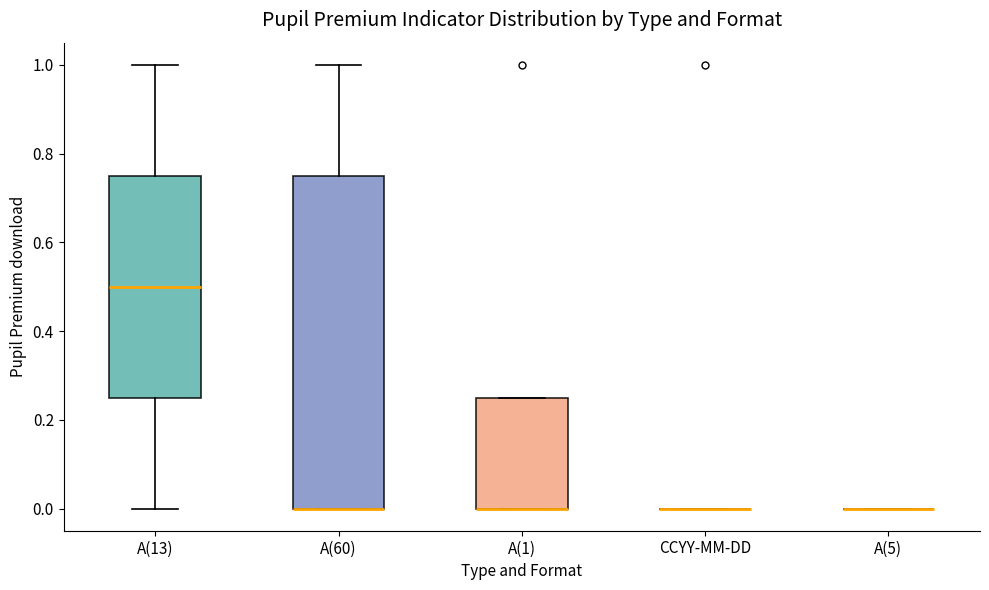

Reading left to right, read every box against the y-axis: the position of its median line, the range the box covers, and the ends of its whiskers. The values are not printed on the chart, so give them approximately, as read against the axis.

A(13): median 0.50, box 0.26 to 0.76, whiskers 0.00 to 1.00
A(60): median 0.00 (drawn on the box's lower edge), box 0.00 to 0.76, whiskers 0.00 to 1.00
A(1): median 0.00 (drawn on the box's lower edge), box 0.00 to 0.26, whiskers 0.00 to 0.26
CCYY-MM-DD: box collapsed to a line at 0.00, whiskers 0.00 to 0.00
A(5): box collapsed to a line at 0.00, whiskers 0.00 to 0.00